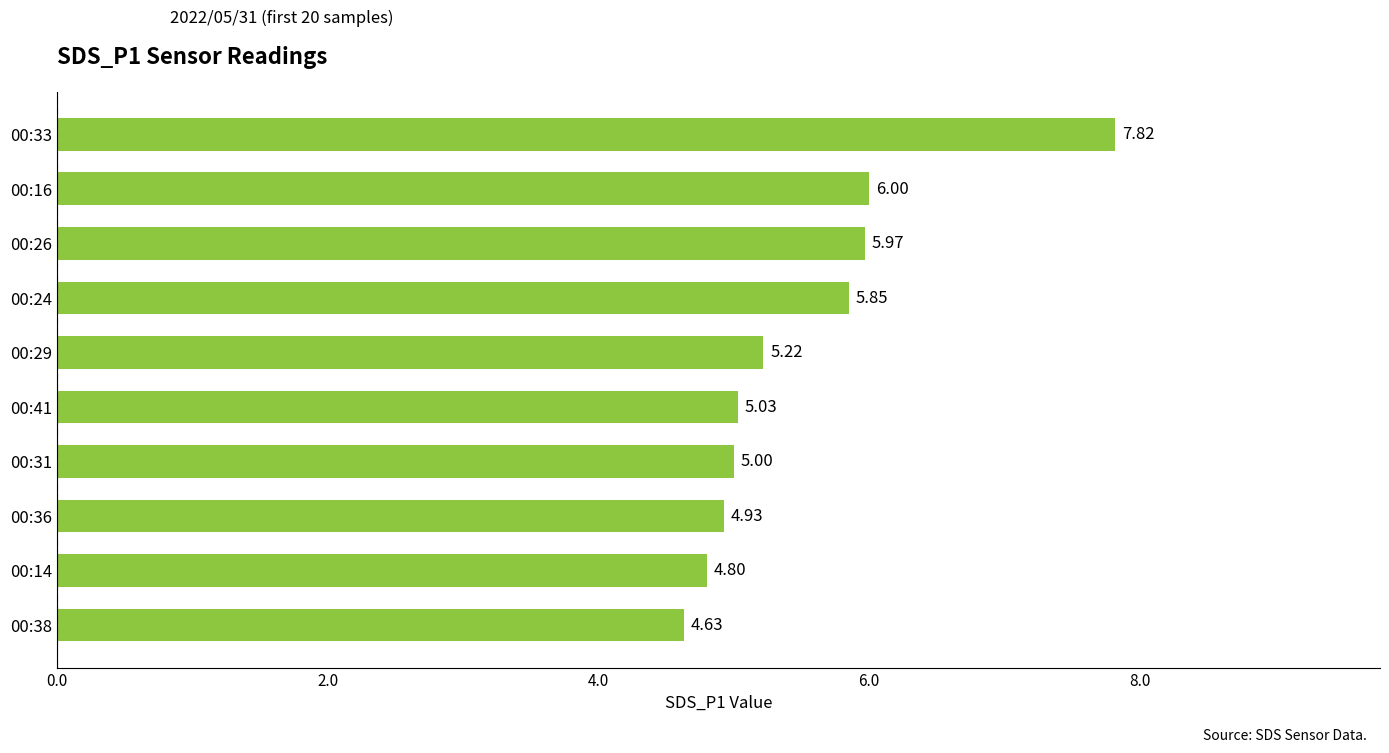

How many values are below 5?

3